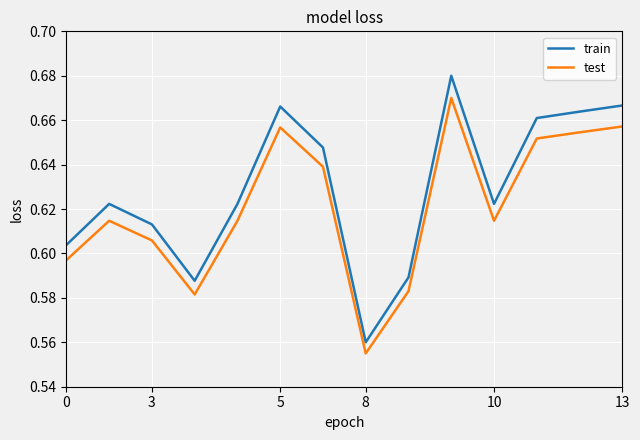

List the series in order of their overall mean, highest first.

train, test